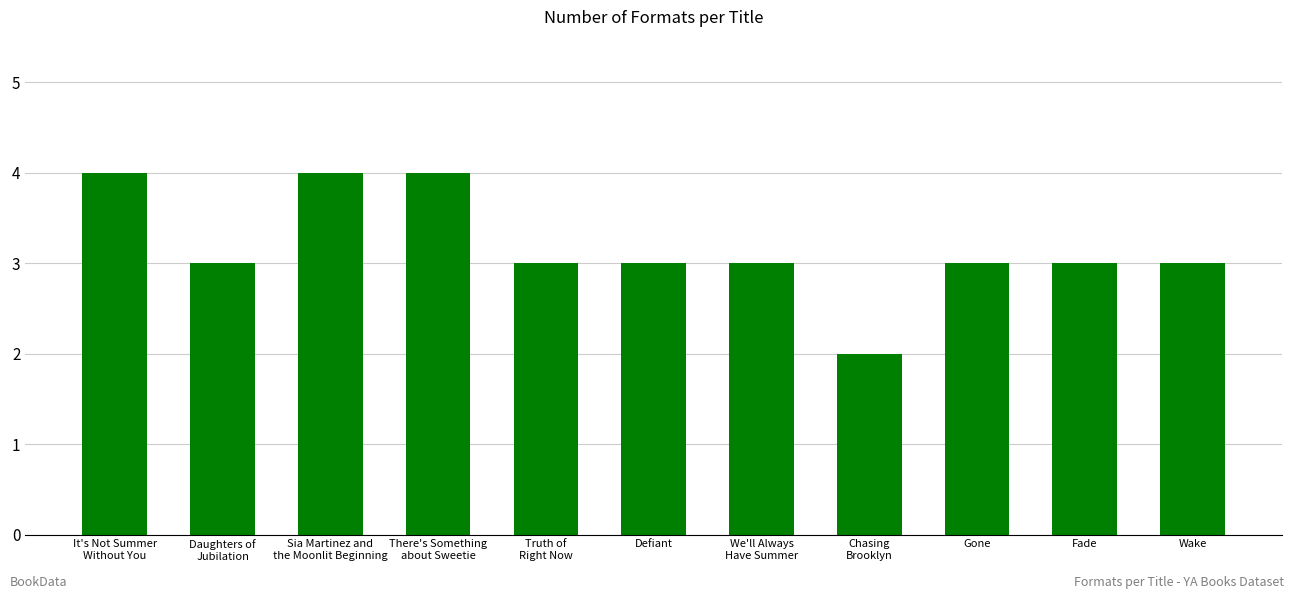

Count the values in the range 3 to 4.

10